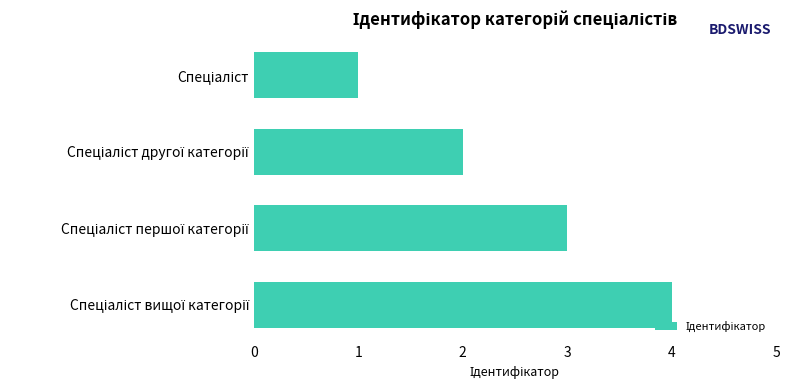

What is the difference between the maximum and minimum values?

3